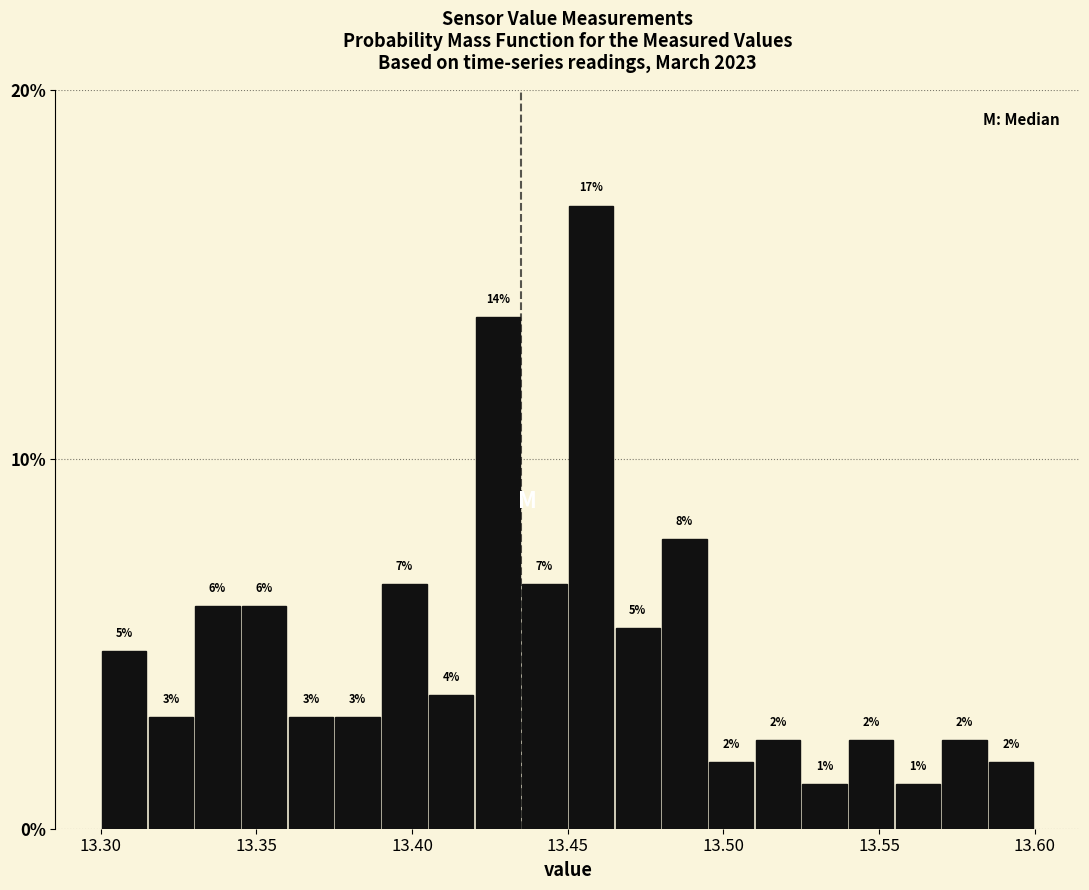

Read against the x-axis, roughly where is the centre of the tallest bar?

13.460